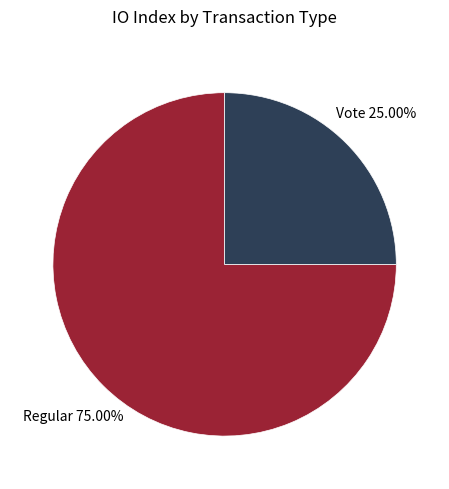

Does any single category account for the majority?

Yes